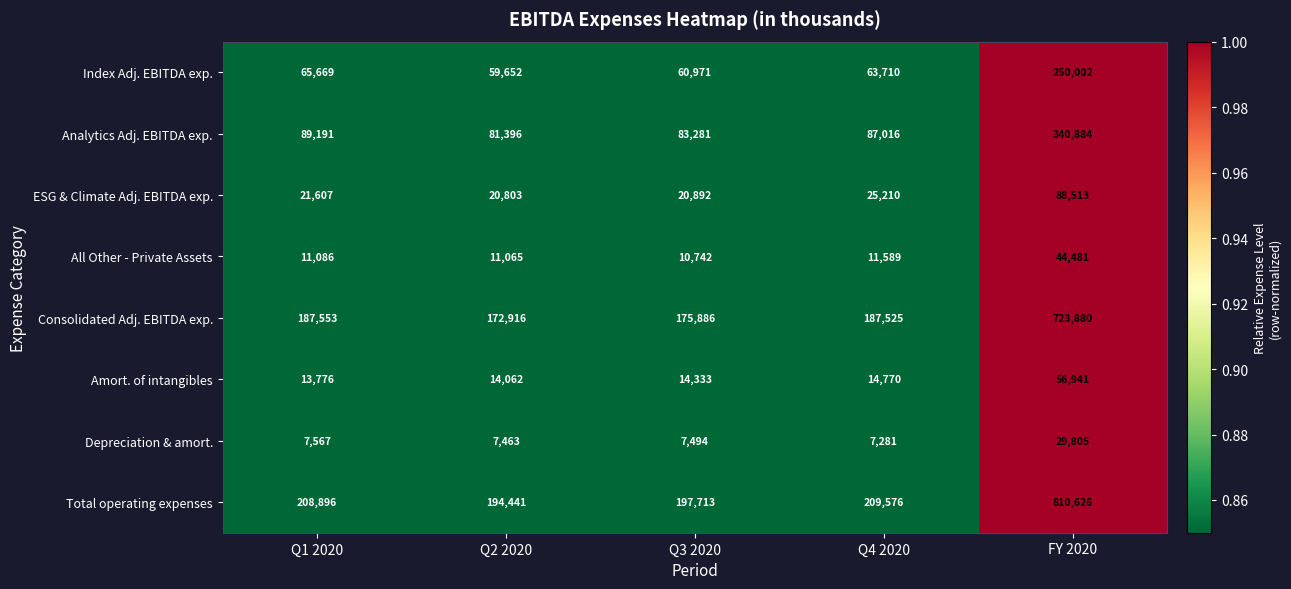

Rank the series at Q4 2020 from highest to lowest value.

Total operating expenses, Consolidated Adj. EBITDA exp., Analytics Adj. EBITDA exp., Index Adj. EBITDA exp., ESG & Climate Adj. EBITDA exp., Amort. of intangibles, All Other - Private Assets, Depreciation & amort.